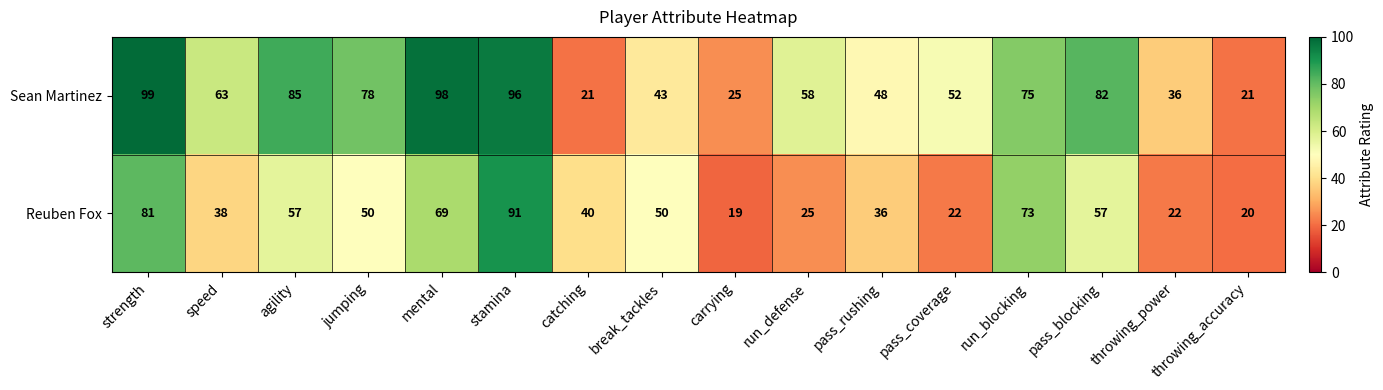

What is the difference between the second highest and second lowest values in the Reuben Fox series?

61